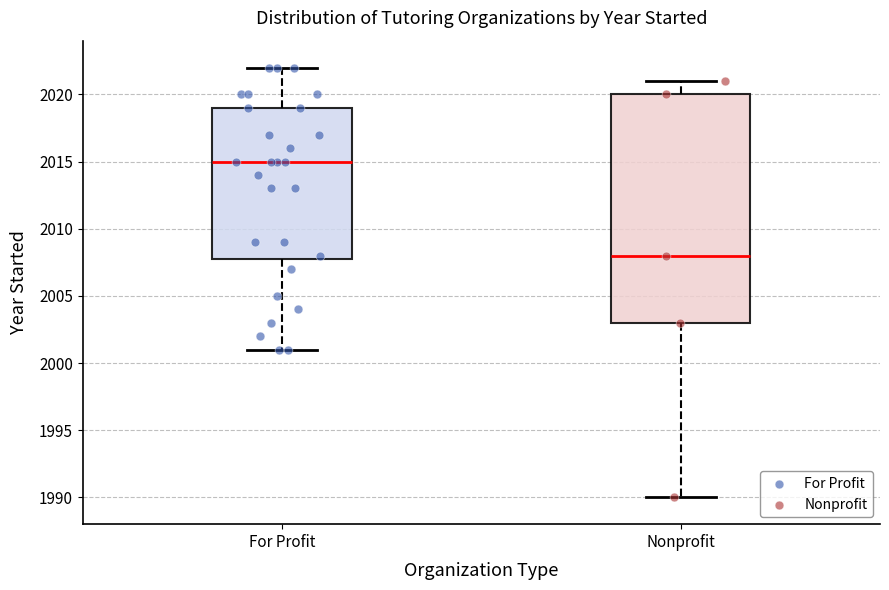

Where does the lower whisker of the box for For Profit end on the y-axis? The values are not printed on the chart, so give them approximately, as read against the axis.

2001